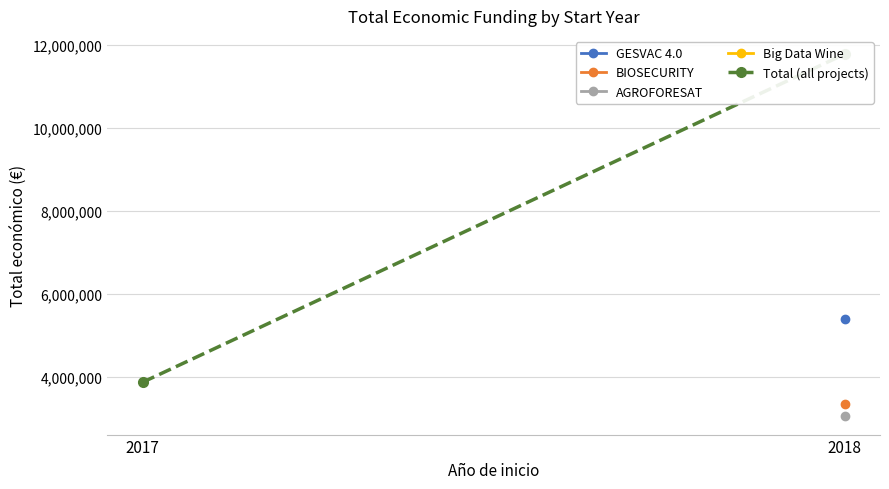

What is the change in value from 2017 to 2018?

+7909305